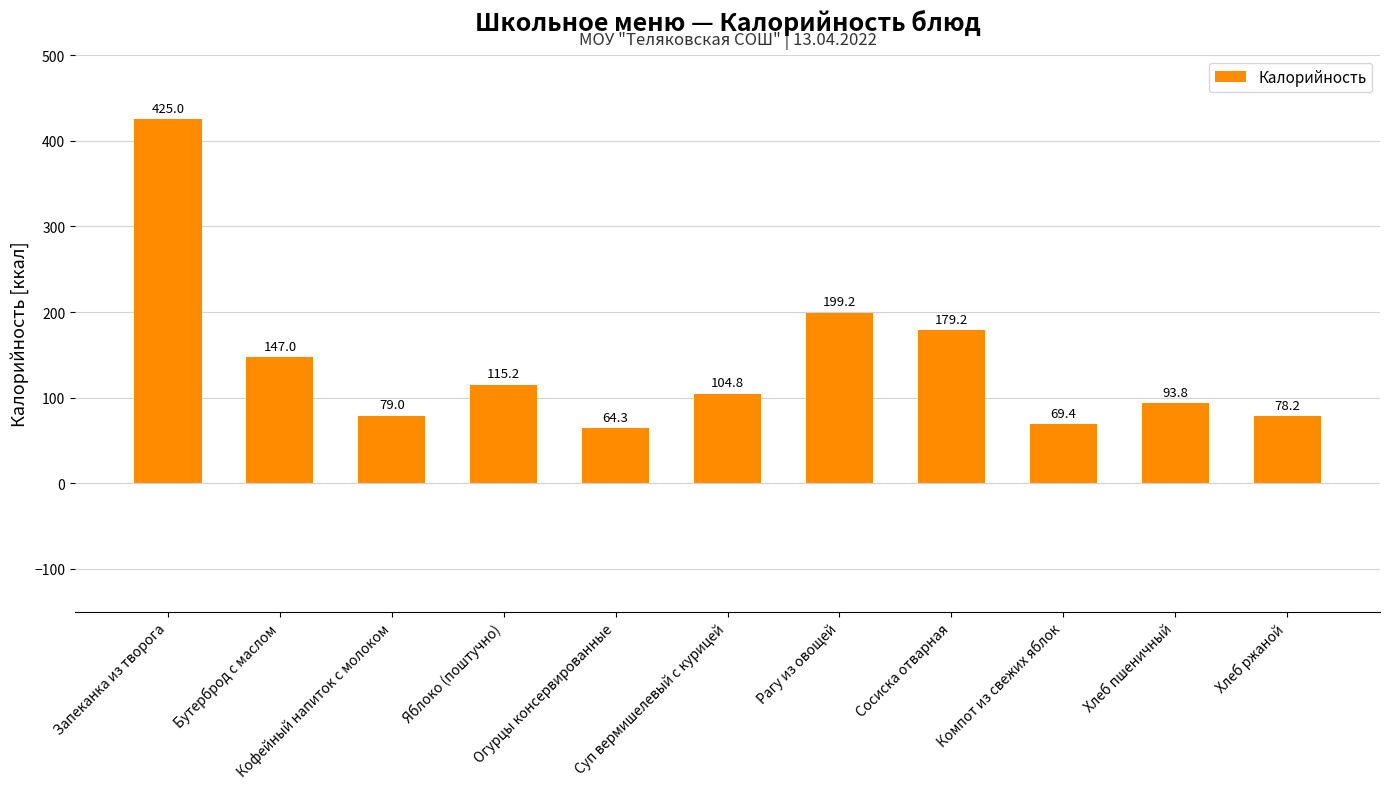

List the labels in order of value, largest first.

Запеканка из творога, Рагу из овощей, Сосиска отварная, Бутерброд с маслом, Яблоко (поштучно), Суп вермишелевый с курицей, Хлеб пшеничный, Кофейный напиток с молоком, Хлеб ржаной, Компот из свежих яблок, Огурцы консервированные